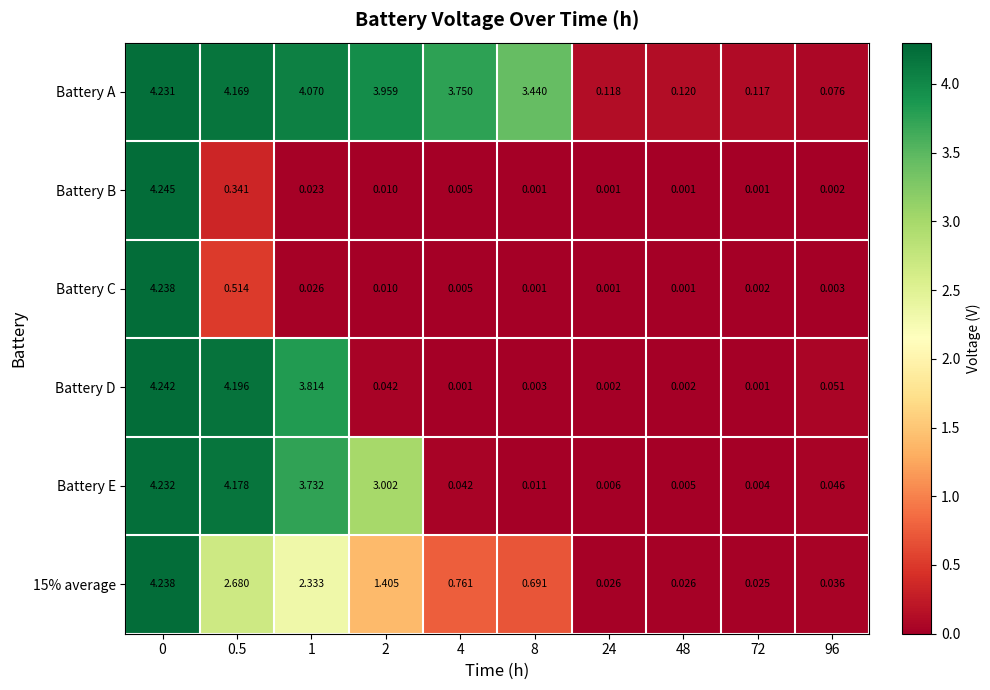

Which series has the widest spread of values?

Battery B